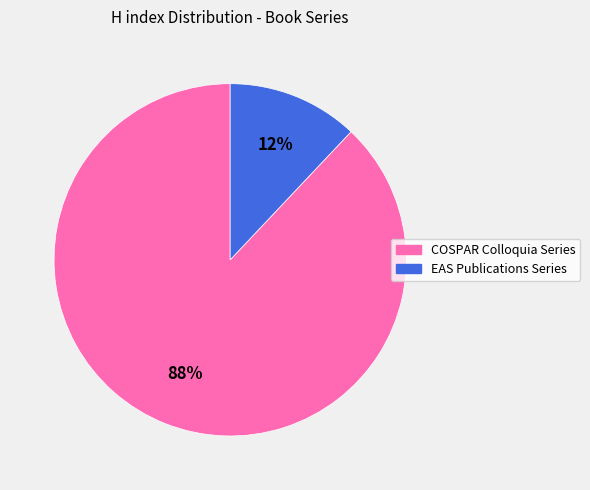

Is COSPAR Colloquia Series the majority of the pie?

Yes